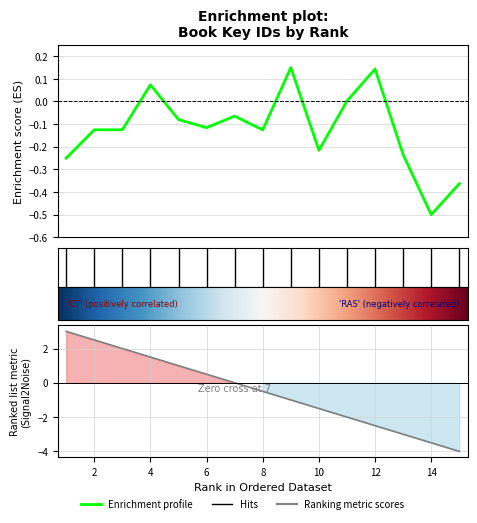

What is the sum of the values at 9 and 4?

0.2